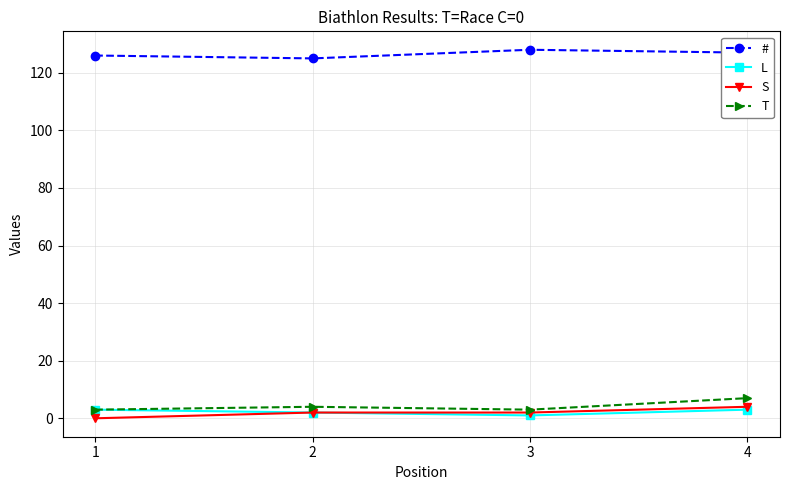

How many data points in T are less than 4?

2